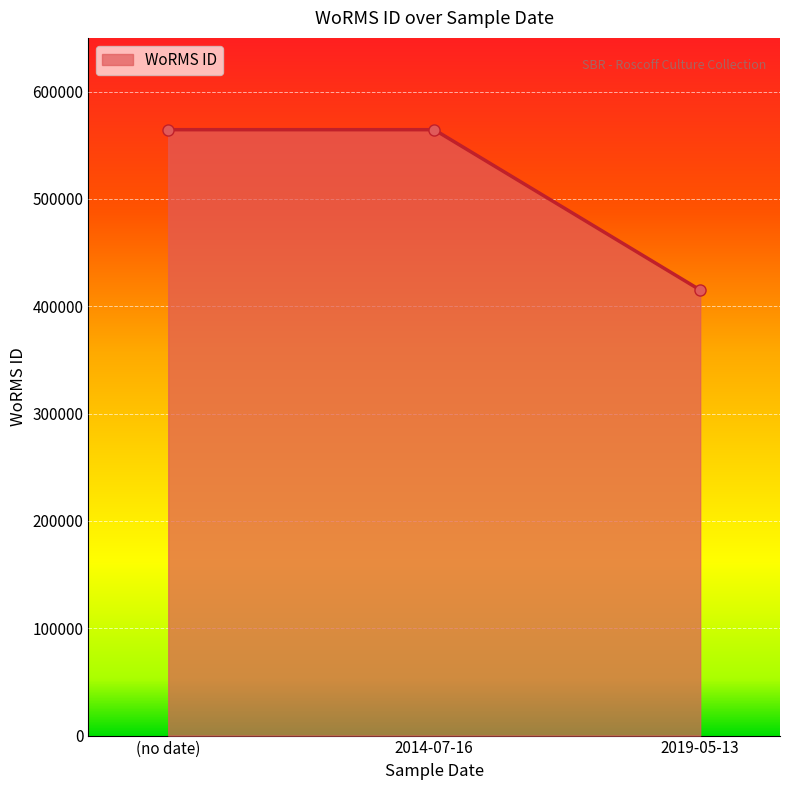

What is the sum of all values?

1544049